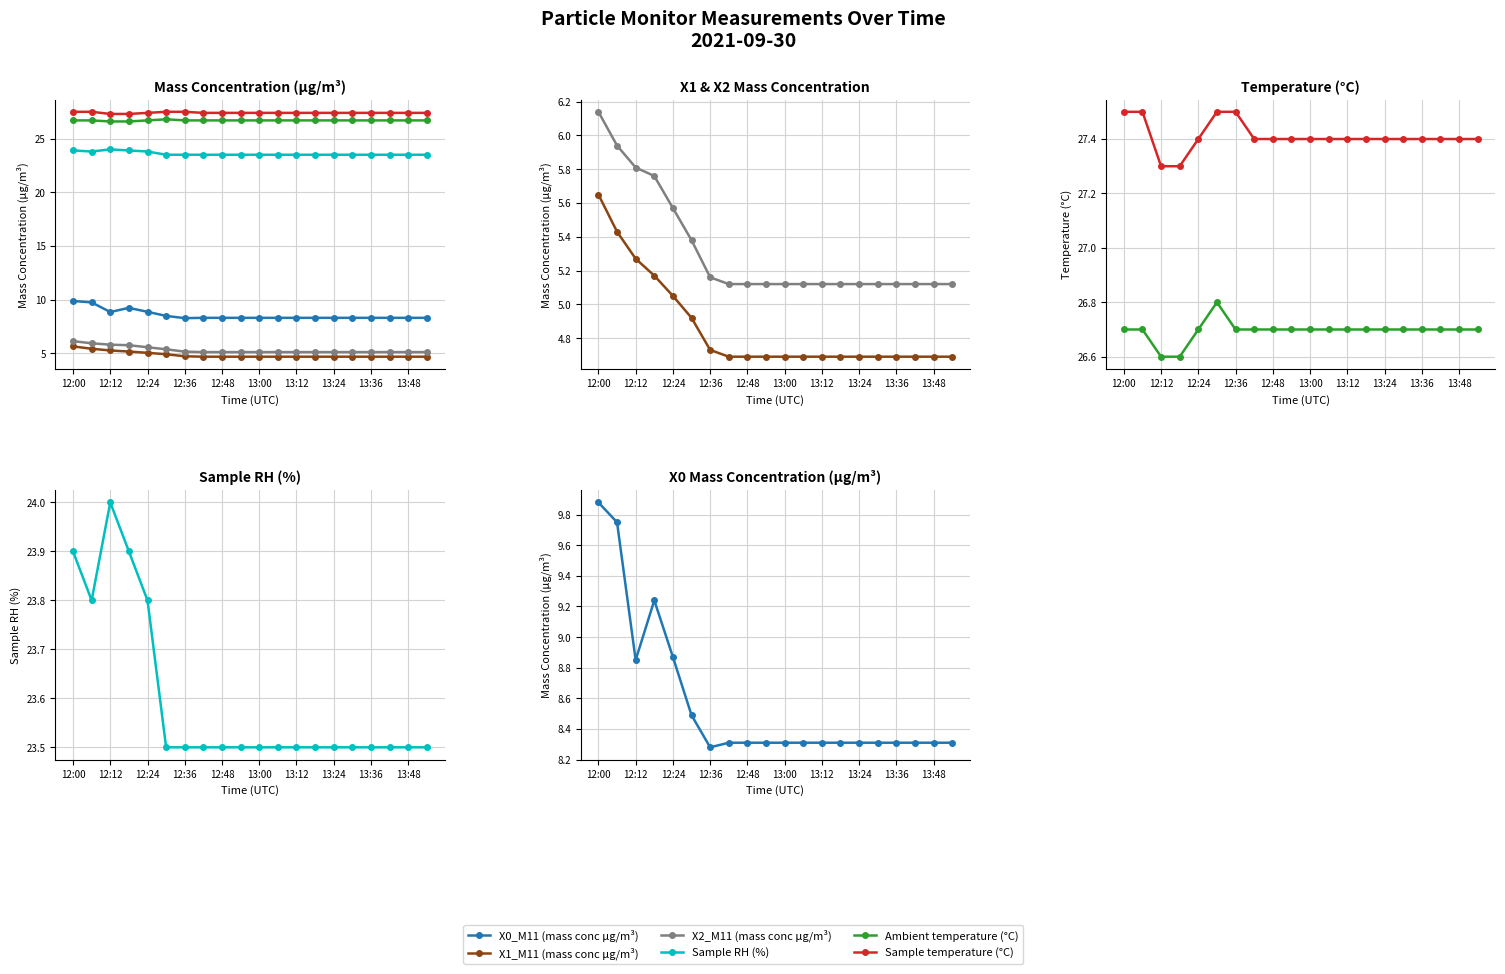

Does the chart have visible grid lines?

Yes